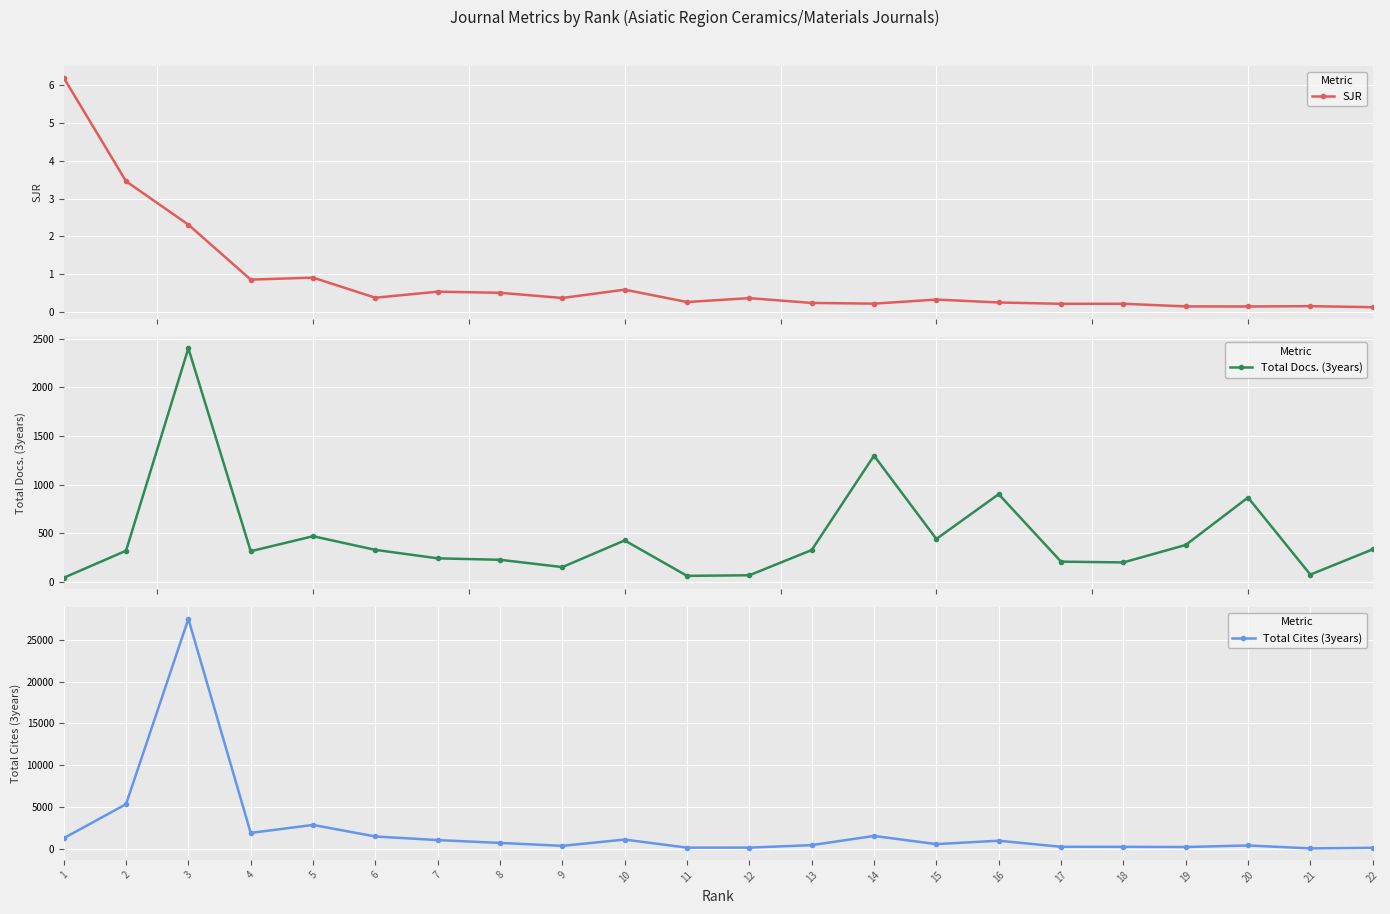

The SJR series shows 0.4 at 12. True or false?

True